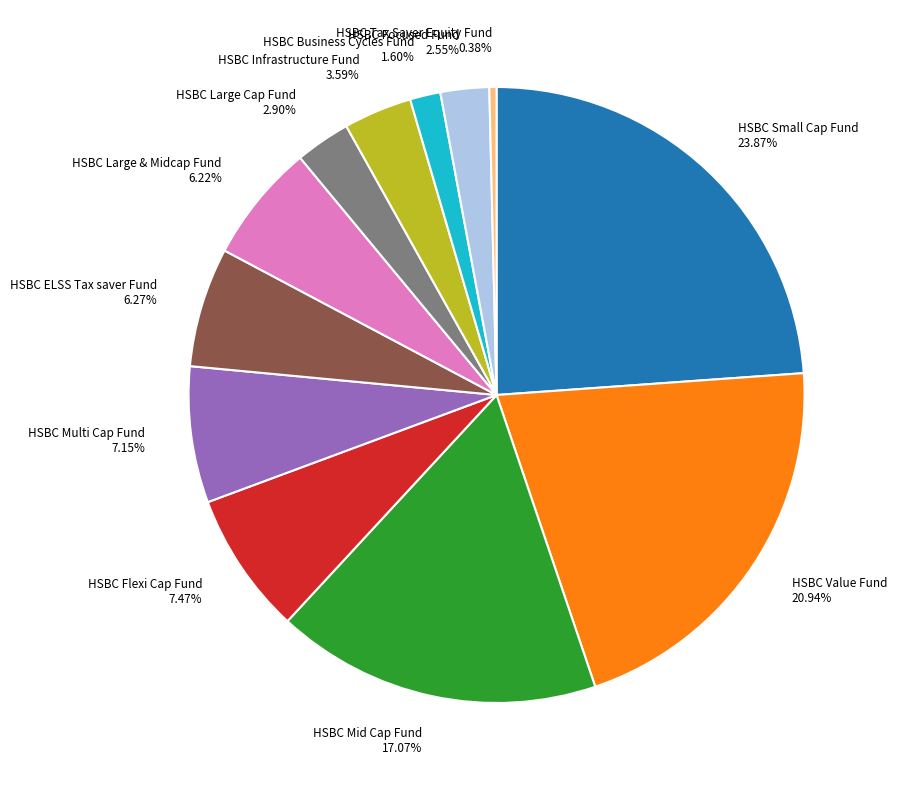

Count the number of slices in the pie.

12